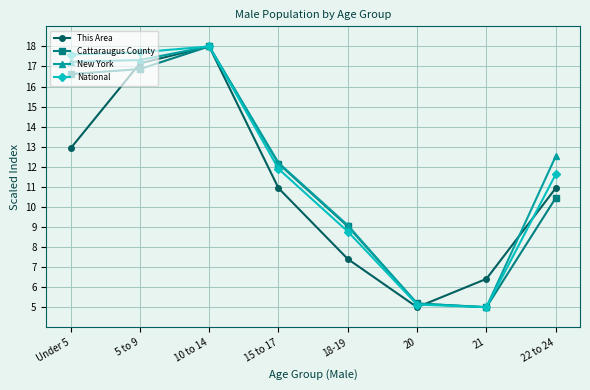

What position from the left is Under 5?

1